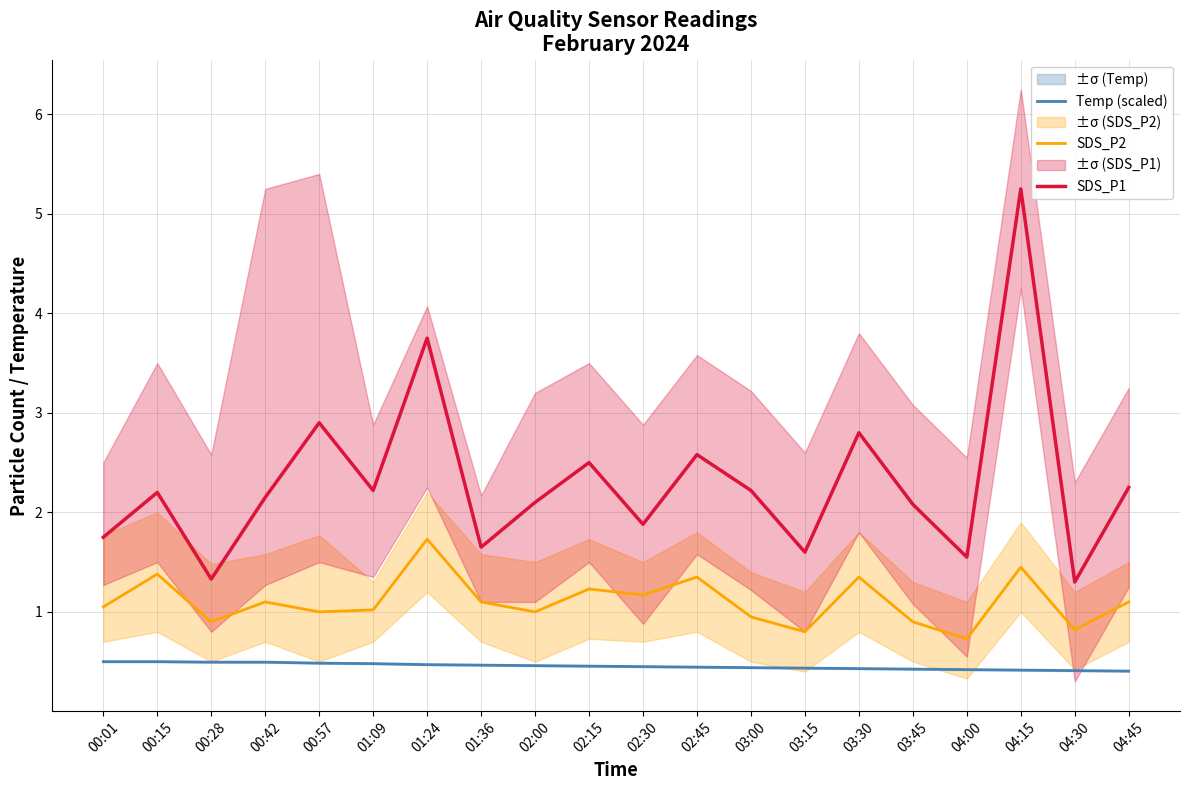

What is the approximate value of Temp (scaled) at 01:36?

0.5